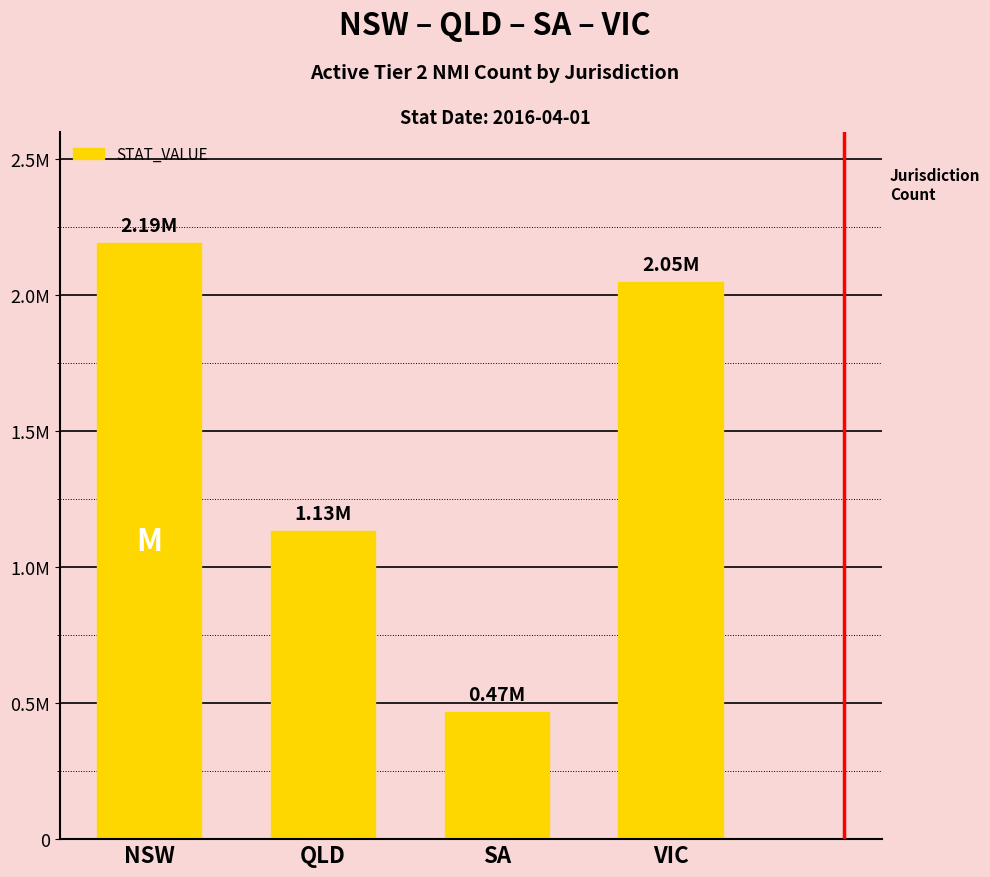

What is the sum of the values at QLD and SA?

1600199